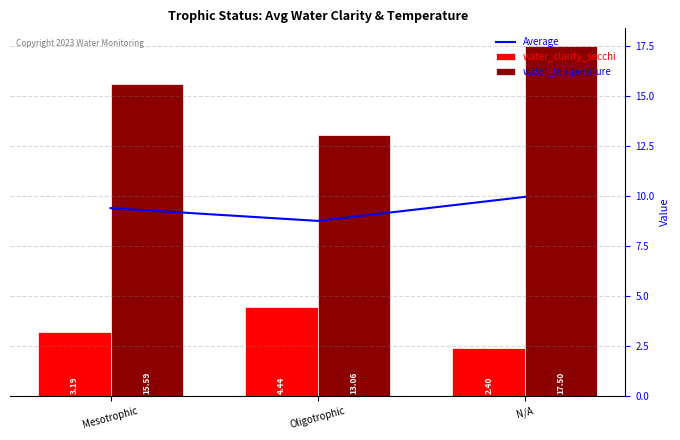

What is the label of the 3rd bar from the right?

Mesotrophic